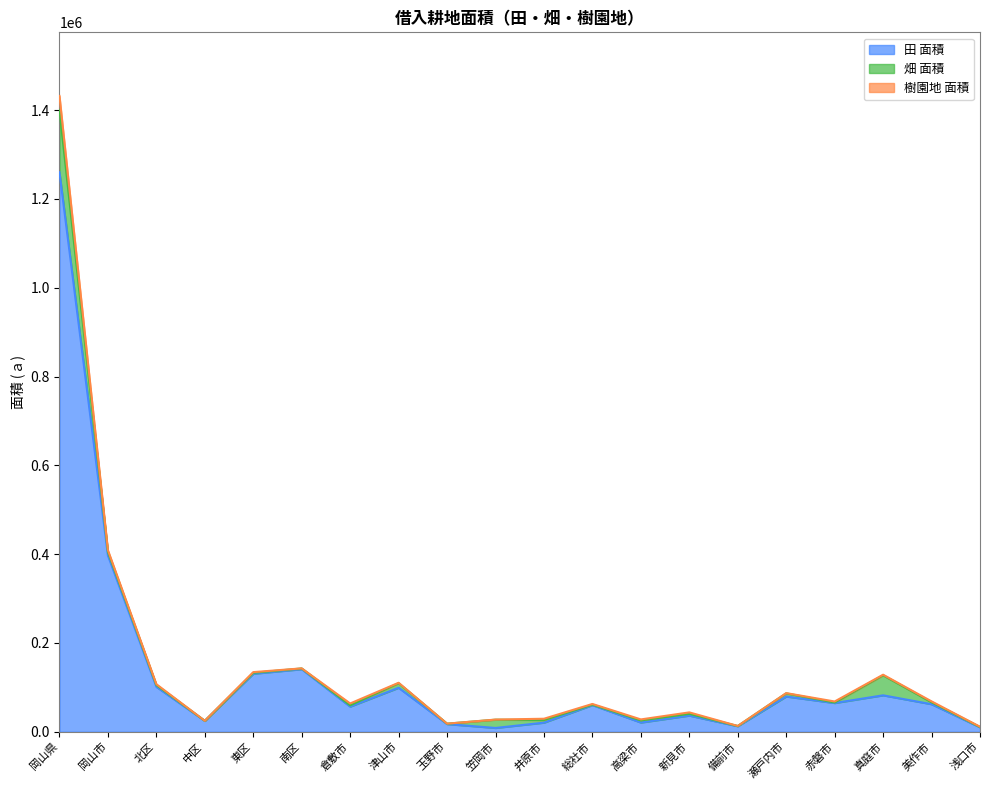

What is the sum of all 田 面積 values?

2683564